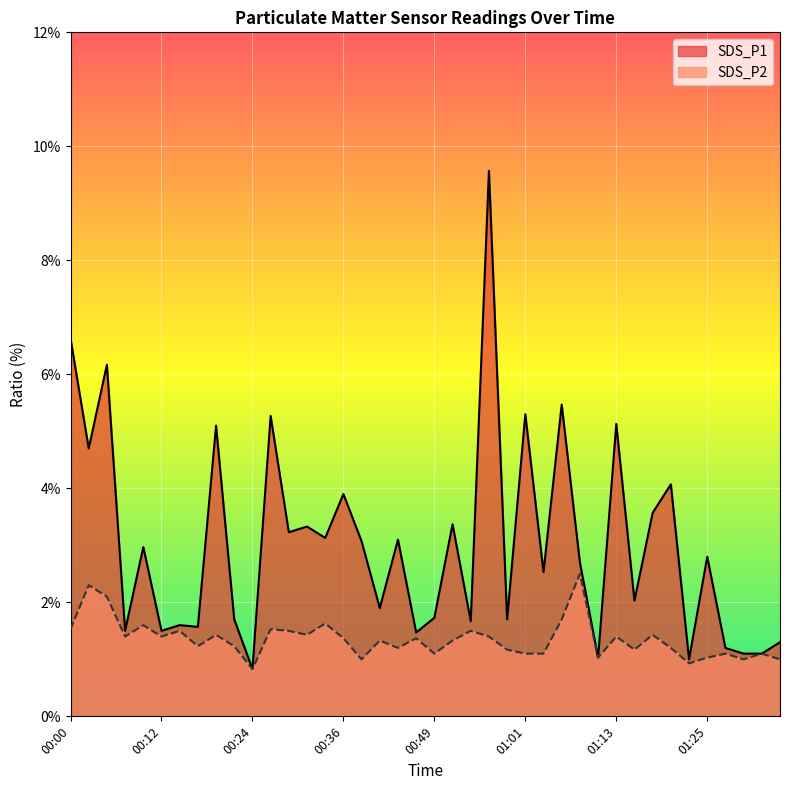

True or false: SDS_P2 has more than 0 interior local peaks.

True